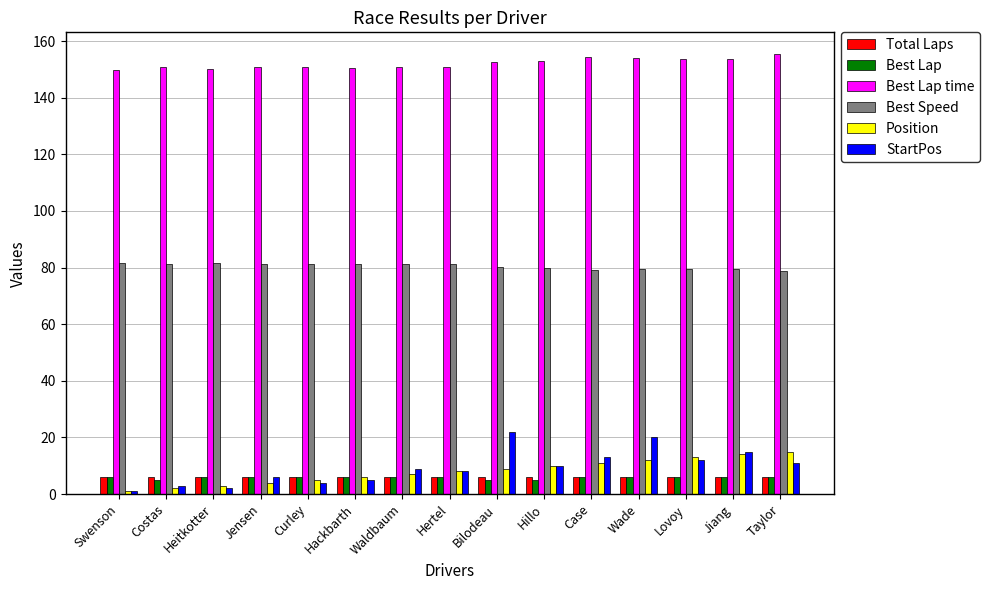

What is the average value of the StartPos series?

9.4